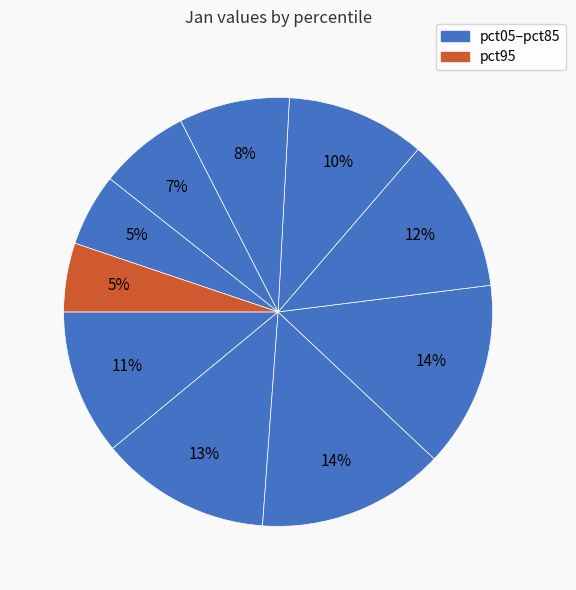

How many slices are in this pie chart?

10